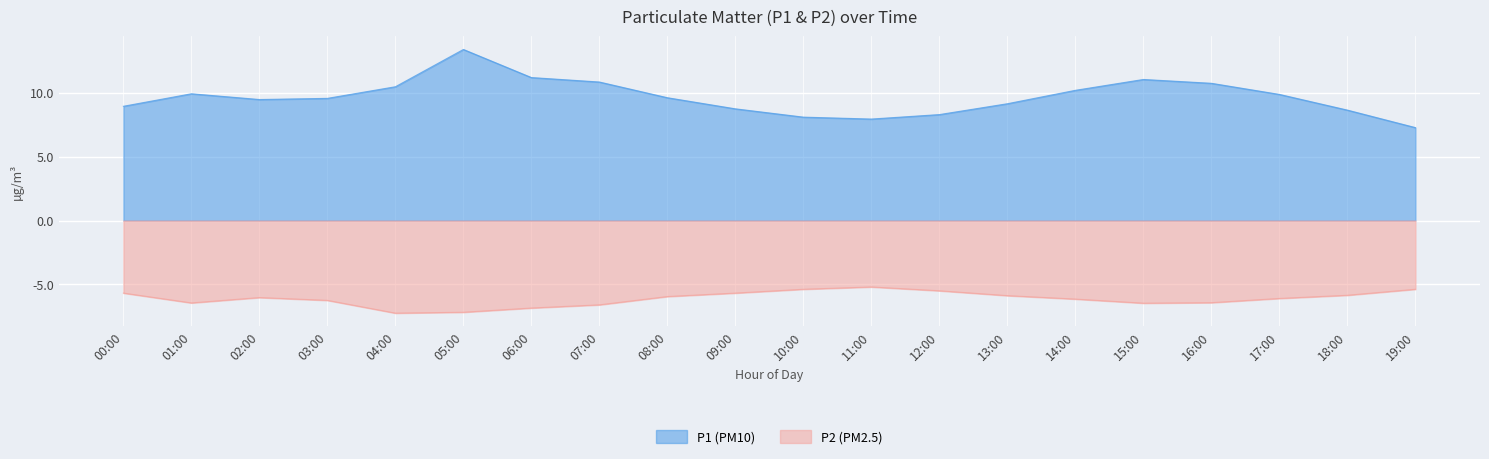

True or false: P1 and P2 cross at least once.

False